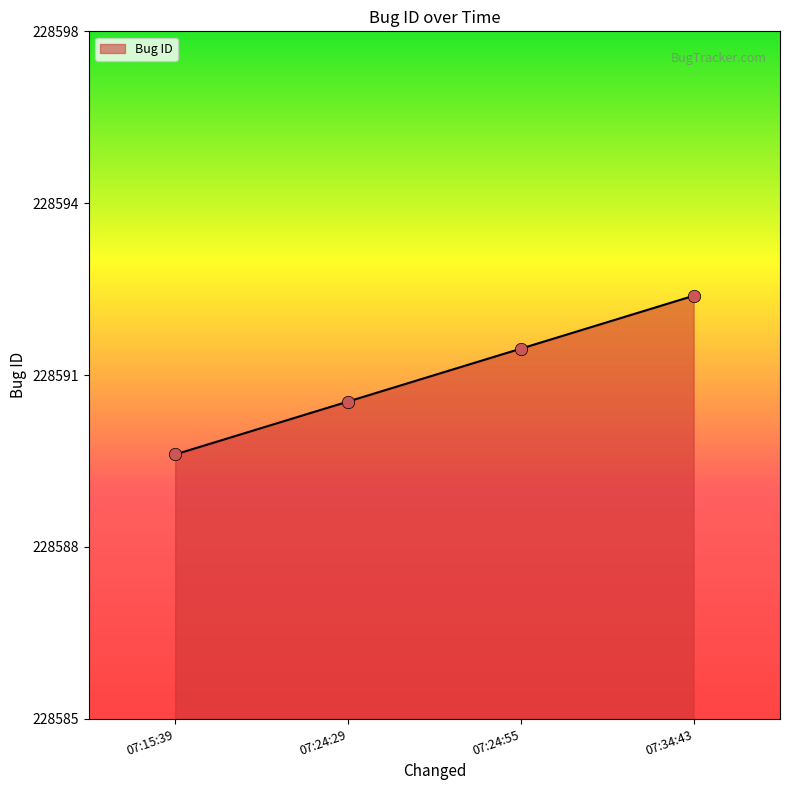

Does the chart have visible grid lines?

No